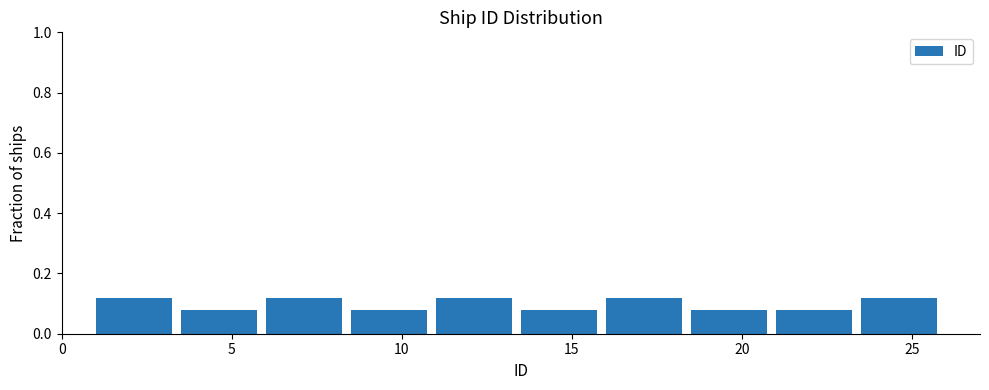

Reading left to right, transcribe this chart: for each bar, give the range it covers on the x-axis and its height. The values are not printed on the chart, so give them approximately, as read against the axis.

1.0 to 3.5: 0.12
3.5 to 6.0: 0.08
6.0 to 8.5: 0.12
8.5 to 11.0: 0.08
11.0 to 13.5: 0.12
13.5 to 16.0: 0.08
16.0 to 18.5: 0.12
18.5 to 21.0: 0.08
21.0 to 23.5: 0.08
23.5 to 26.0: 0.12